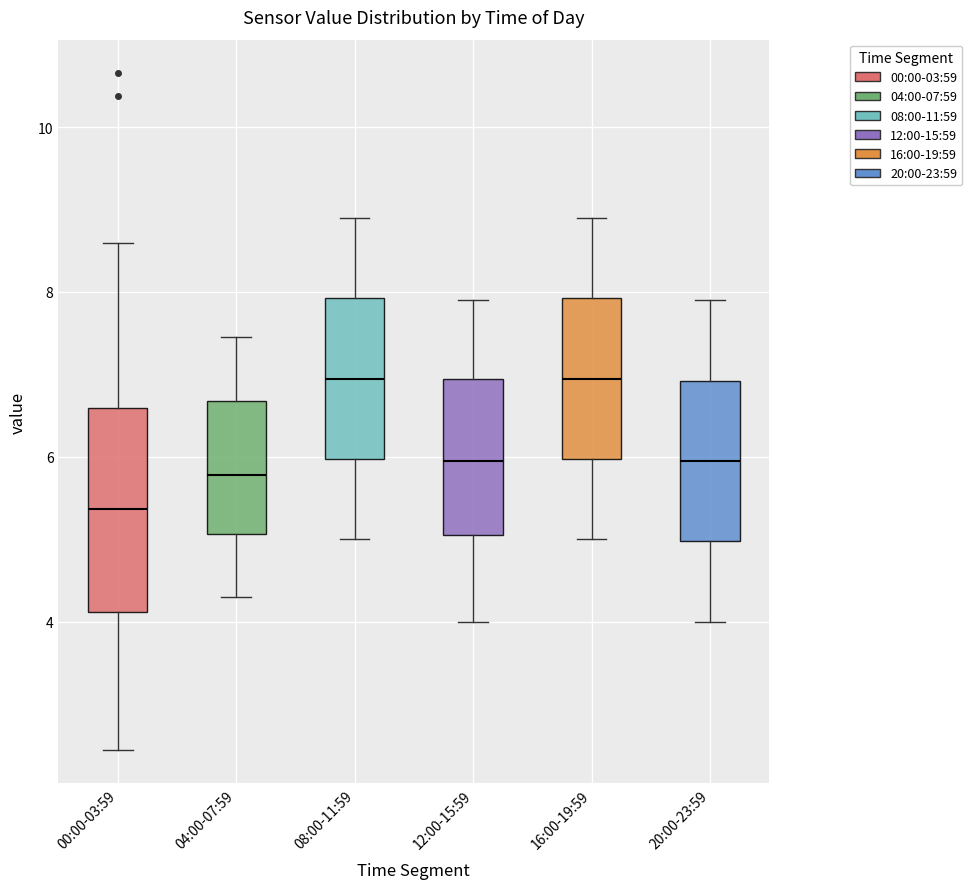

Which box is the tallest, from its lower edge to its upper edge?

00:00-03:59